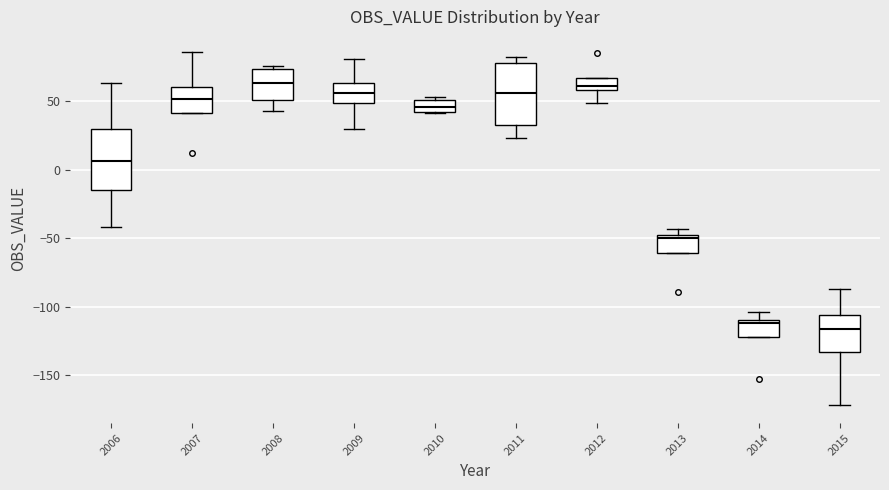

Reading left to right, transcribe this box plot: for each box, give where its median line is, the range the box spans, and where its two whiskers end, as read against the y-axis. The values are not printed on the chart, so give them approximately, as read against the axis.

2006: median 5, box -15 to 30, whiskers -40 to 65
2007: median 50, box 40 to 60, whiskers 40 to 85
2008: median 65, box 50 to 75, whiskers 45 to 75 (just above the box's upper edge)
2009: median 55, box 50 to 65, whiskers 30 to 80
2010: median 45, box 40 to 50, whiskers 40 to 55
2011: median 55, box 35 to 80, whiskers 25 to 80 (just above the box's upper edge)
2012: median 60 (just above the box's lower edge), box 60 to 65, whiskers 50 to 65
2013: median -50, box -60 to -45, whiskers -60 to -45 (just above the box's upper edge)
2014: median -110 (just below the box's upper edge), box -120 to -110, whiskers -120 to -105
2015: median -115, box -135 to -105, whiskers -170 to -85